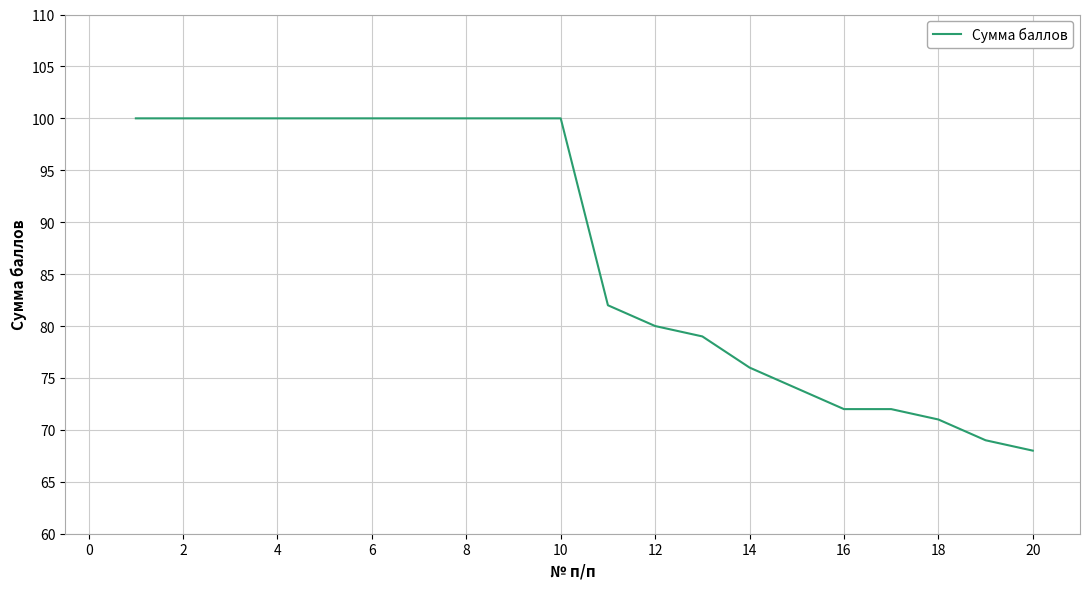

What is the minimum value shown in the chart?

68